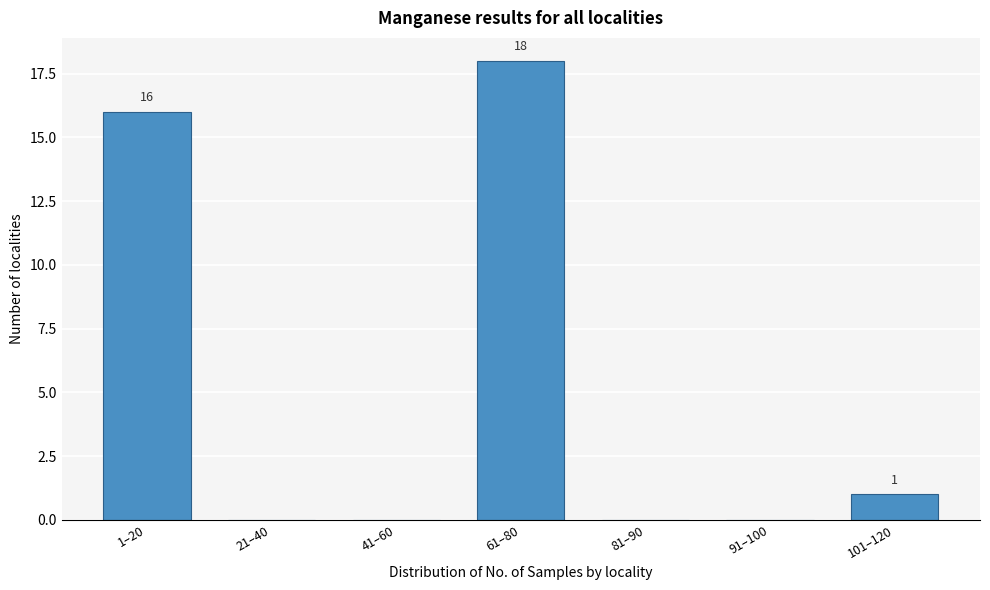

Reading left to right, extract all data points from this chart.

1–20=16	21–40=0	41–60=0	61–80=18	81–90=0	91–100=0	101–120=1